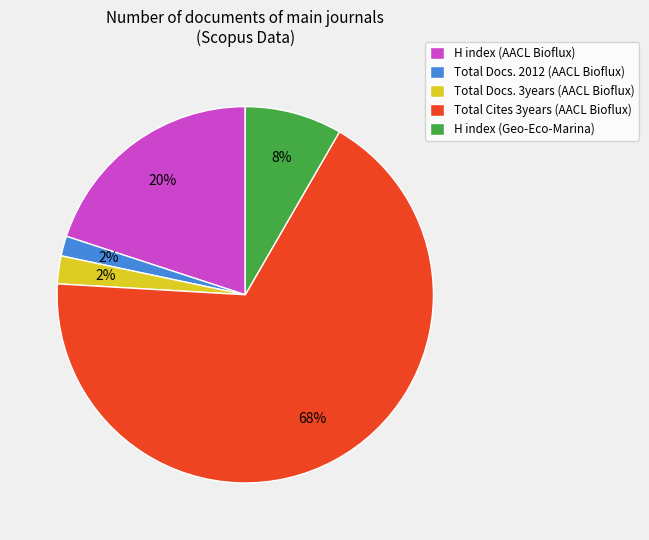

Combined, do Total Cites 3years (AACL Bioflux) and Total Docs. 2012 (AACL Bioflux) account for over 50%?

Yes